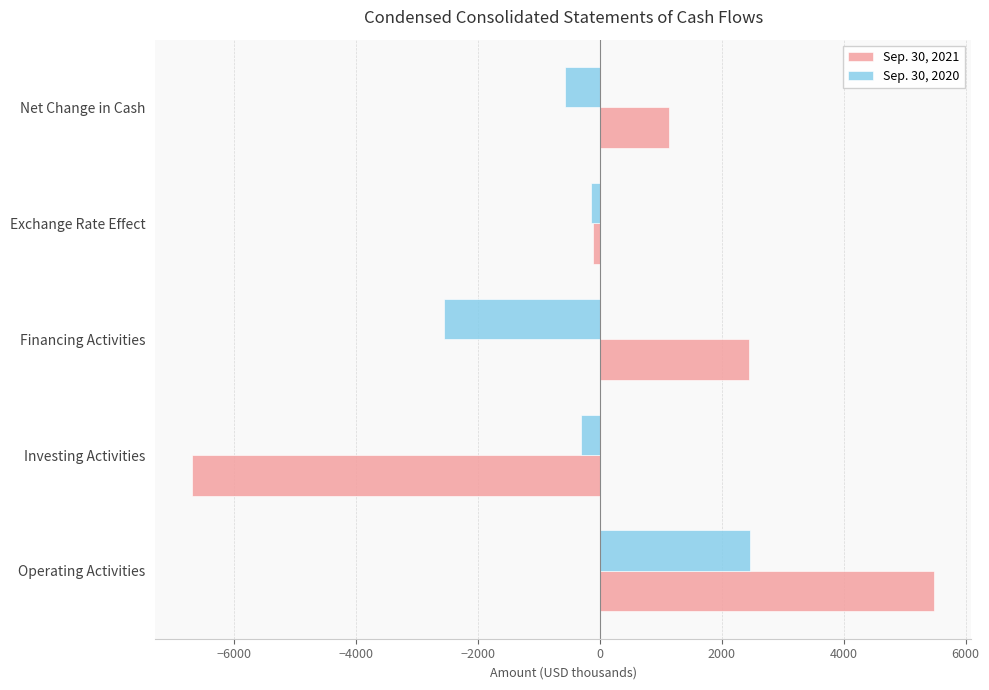

At how many categories does at least one series exceed 648?

3